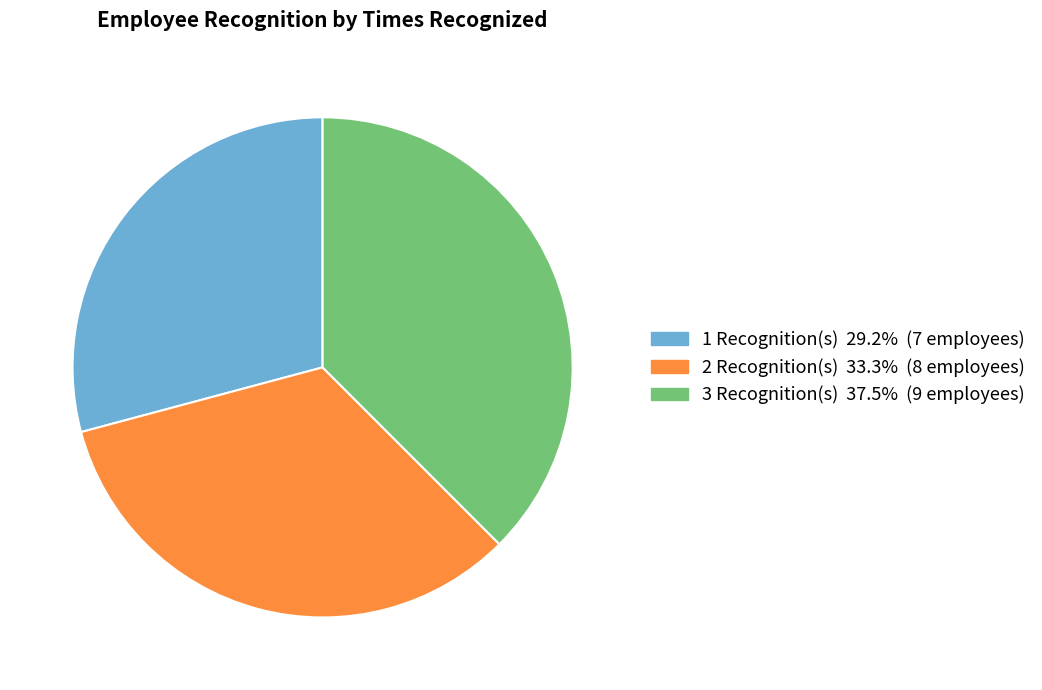

Is there a majority slice in this chart?

No